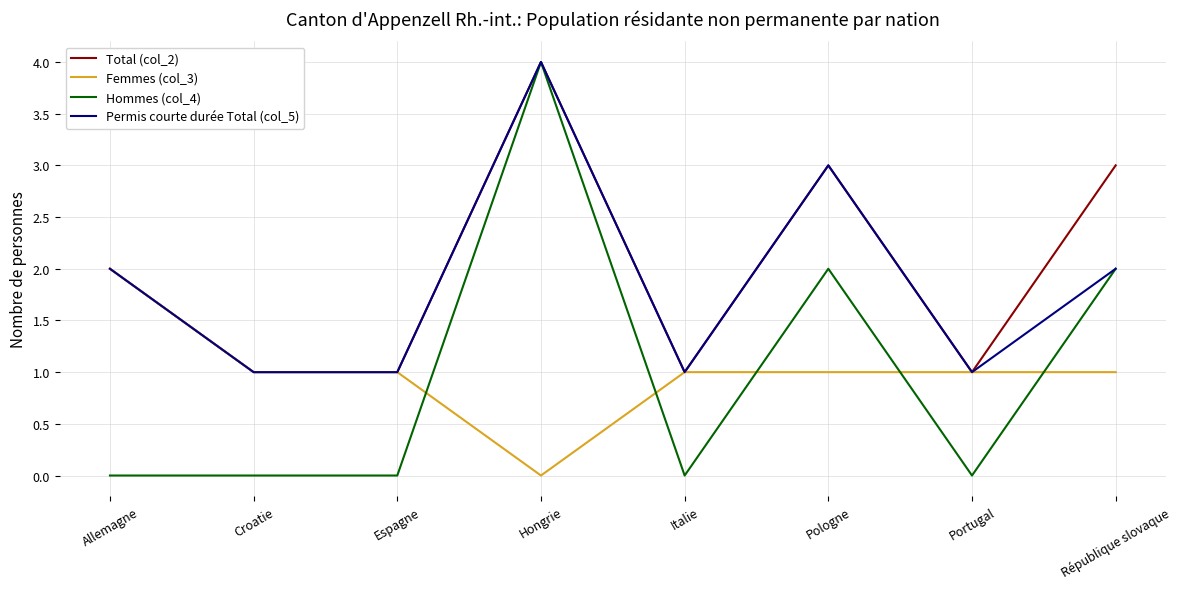

Which series has the largest range (max minus min)?

Hommes (col_4)